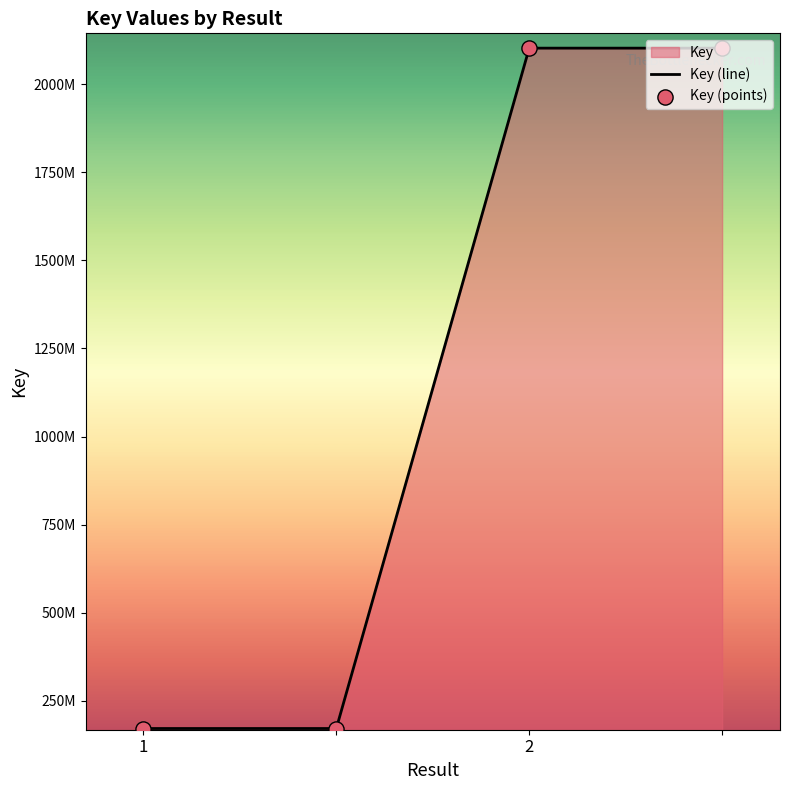

At how many categories does at least one series exceed 356344228?

2